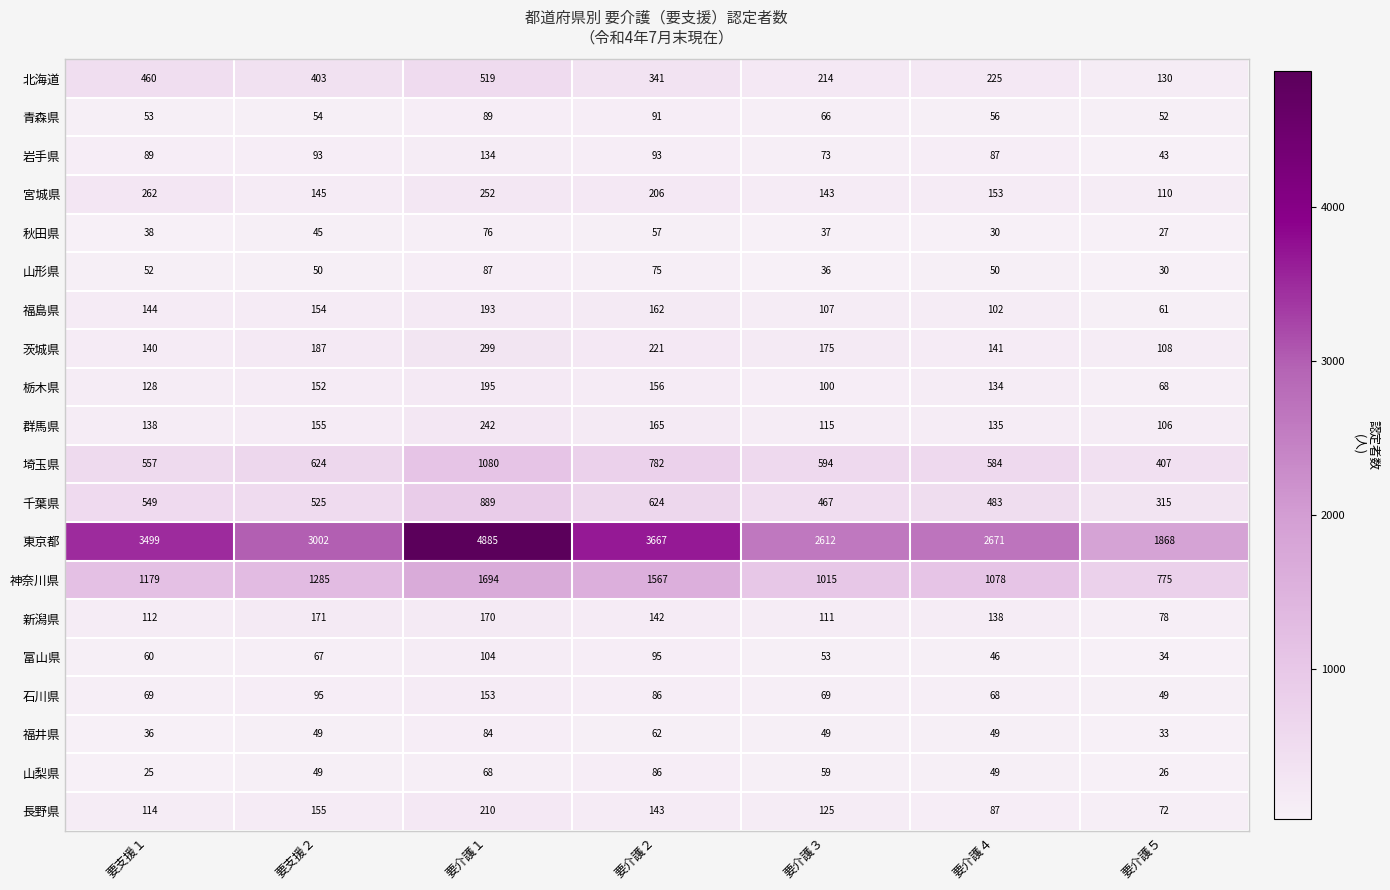

Which category has the highest value across all series?

要介護１